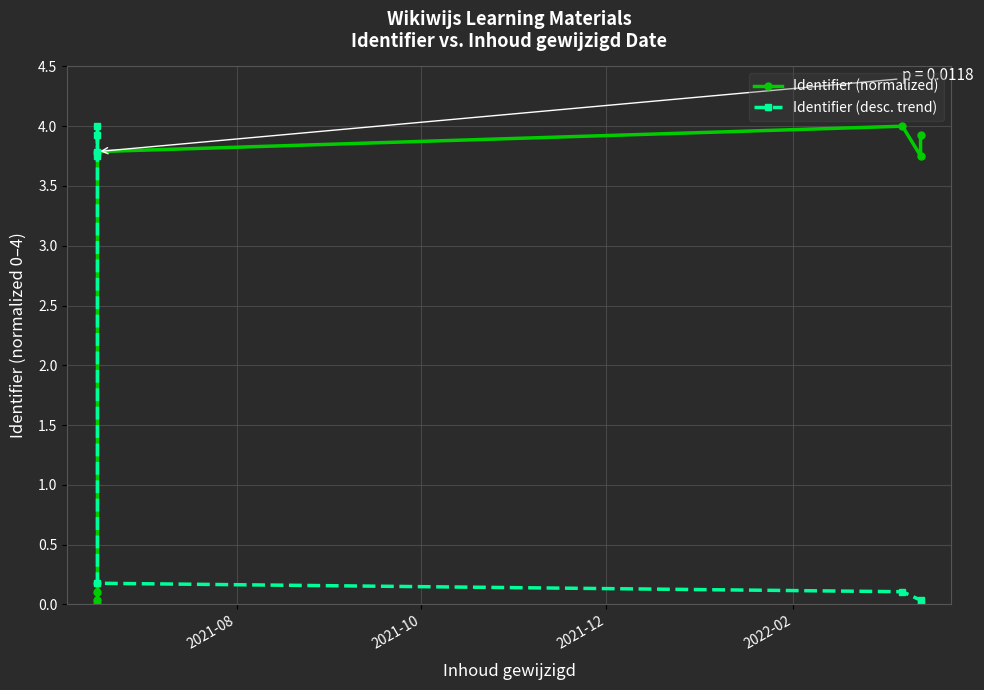

How many data points in Identifier (desc. trend) are less than 3?

4